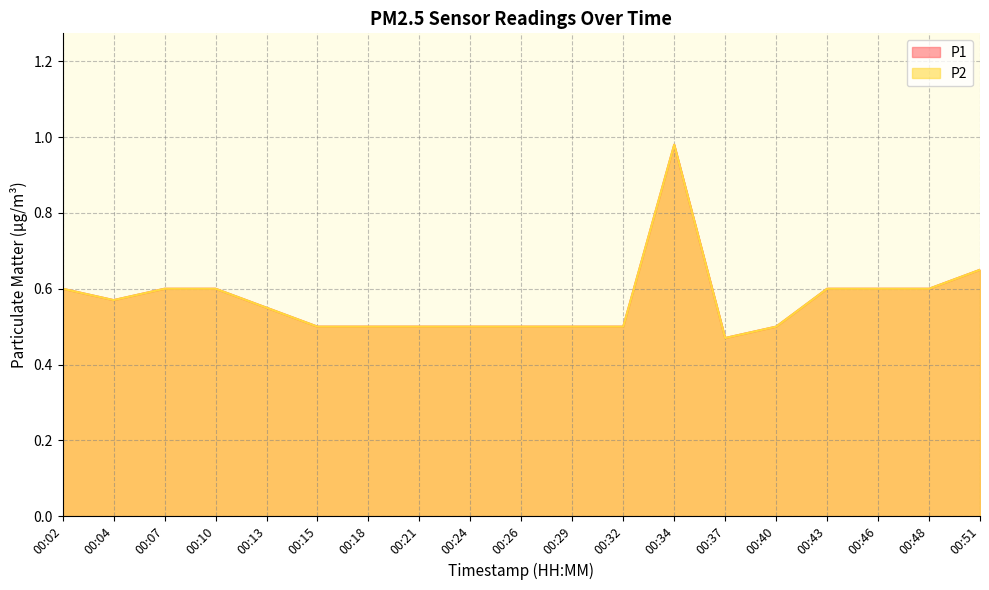

What is the sum of the P1 values at 00:07 and 00:32?

1.1